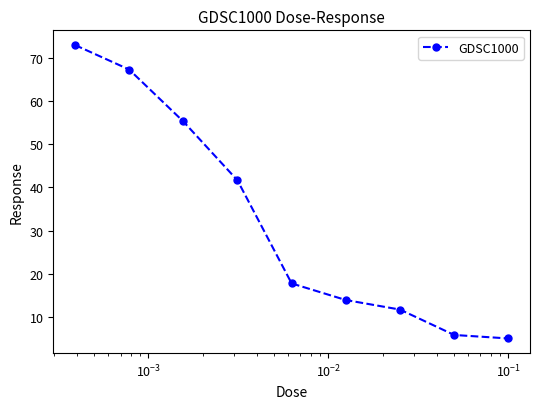

What is the sum of all values?

291.4